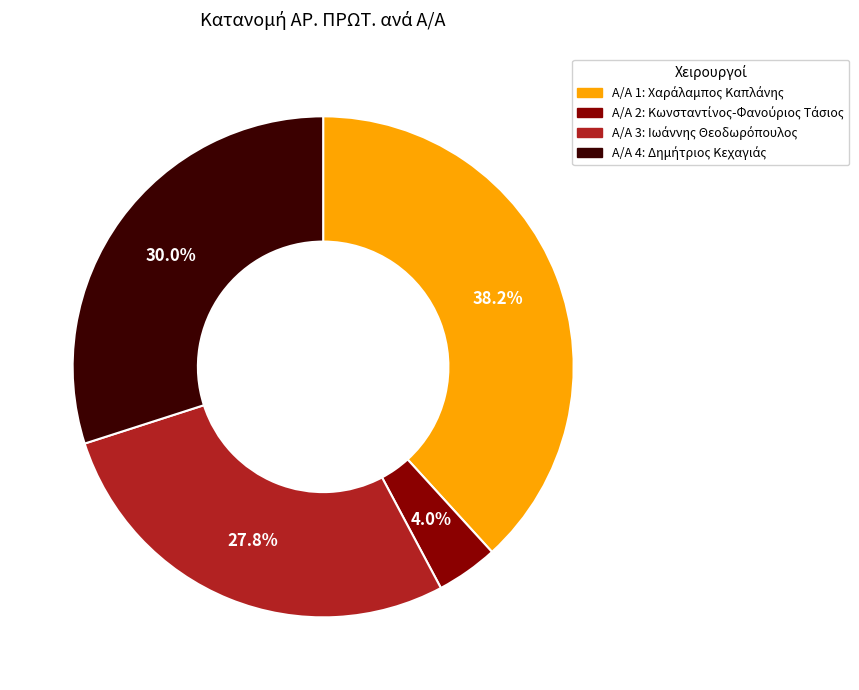

How many segments does this pie chart have?

4